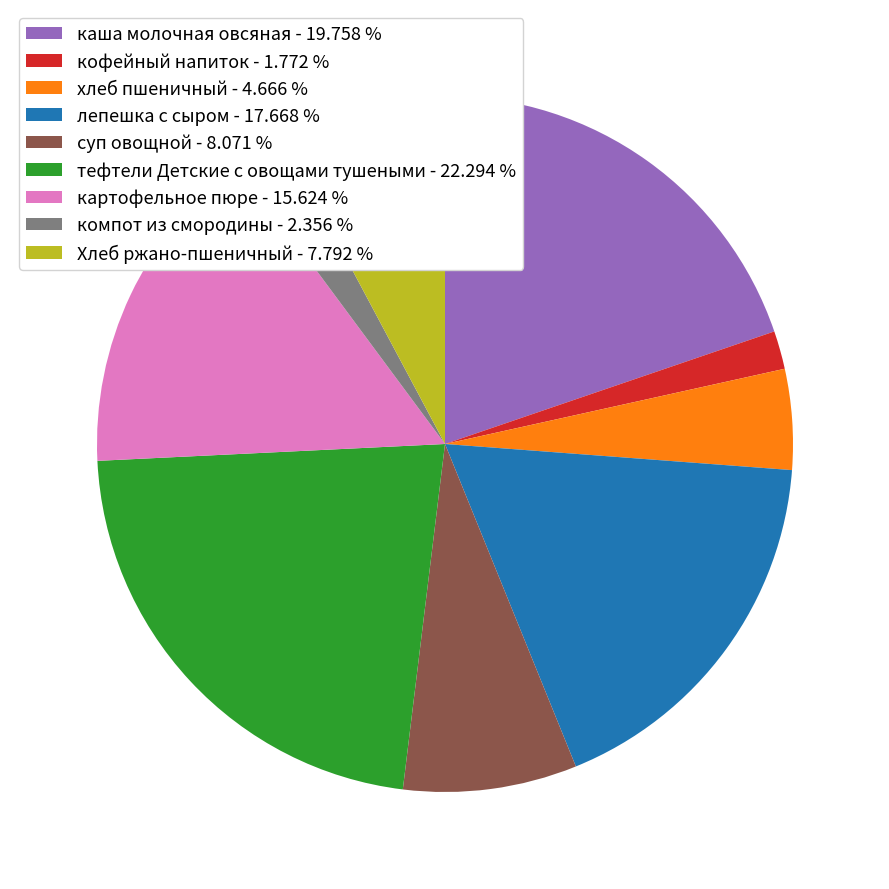

Is it true that Хлеб ржано-пшеничный is 8% of the pie?

True